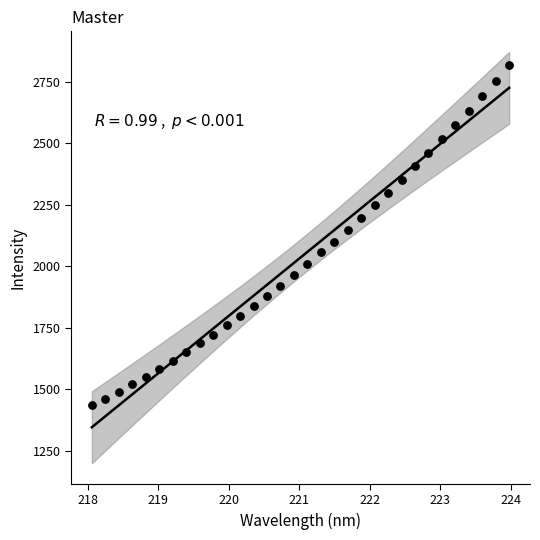

What is the range of Y values (max minus min)?

1382.6